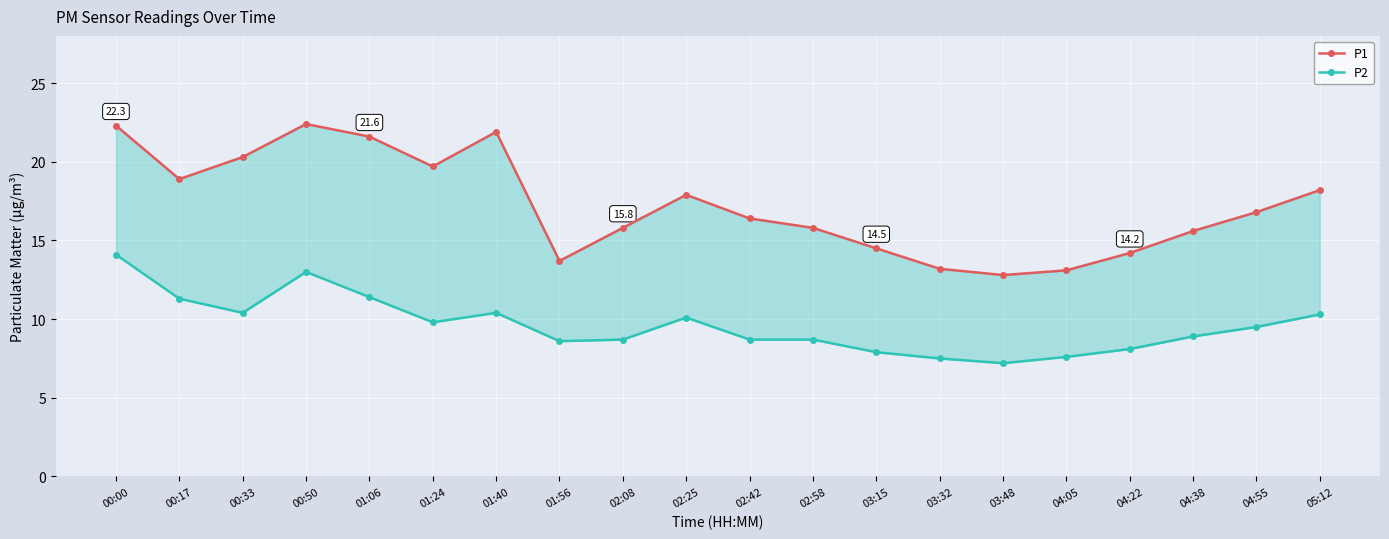

Where is P1 nearest to the value 17?

04:55